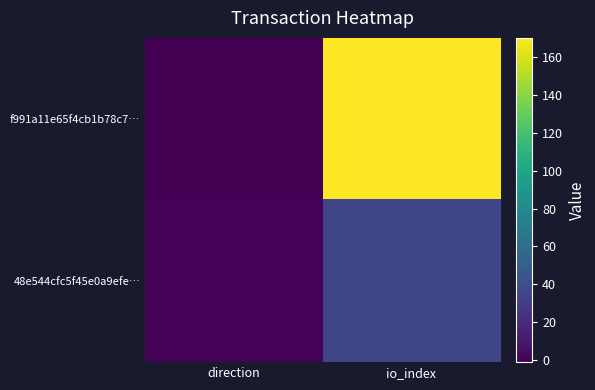

Reading left to right, list all the values displayed in this chart.

f991a11e65f4cb1b78c7…: direction=-1	io_index=170
48e544cfc5f45e0a9efe…: direction=1	io_index=35